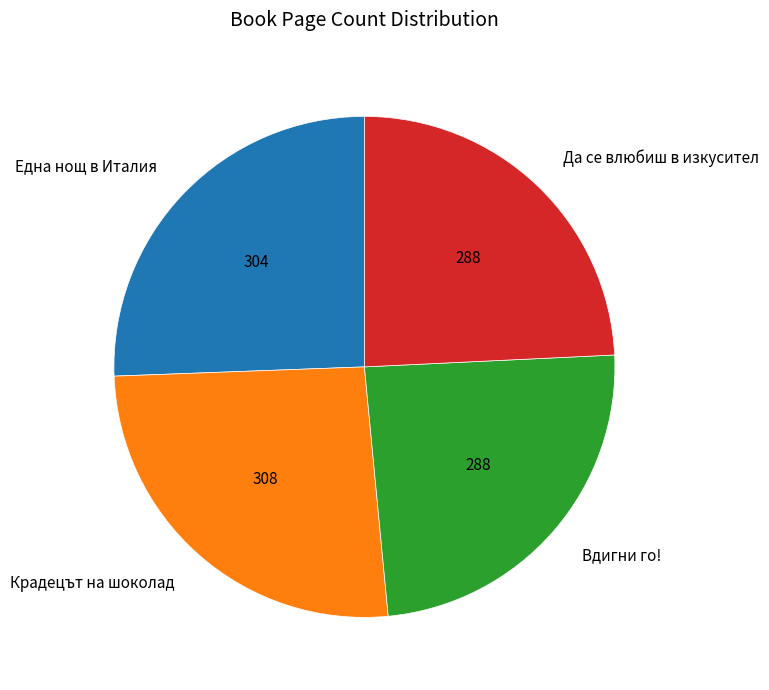

Is the sum of Крадецът на шоколад and Вдигни го! greater than half?

Yes